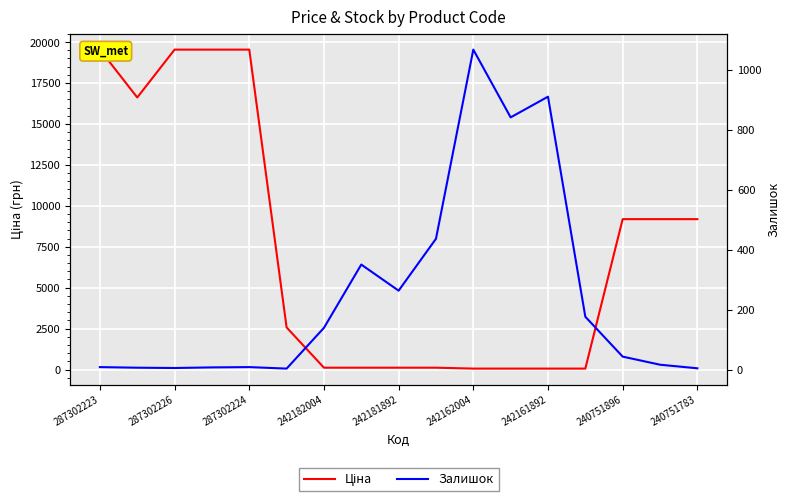

What is the label of the 10th point from the right?

240751896